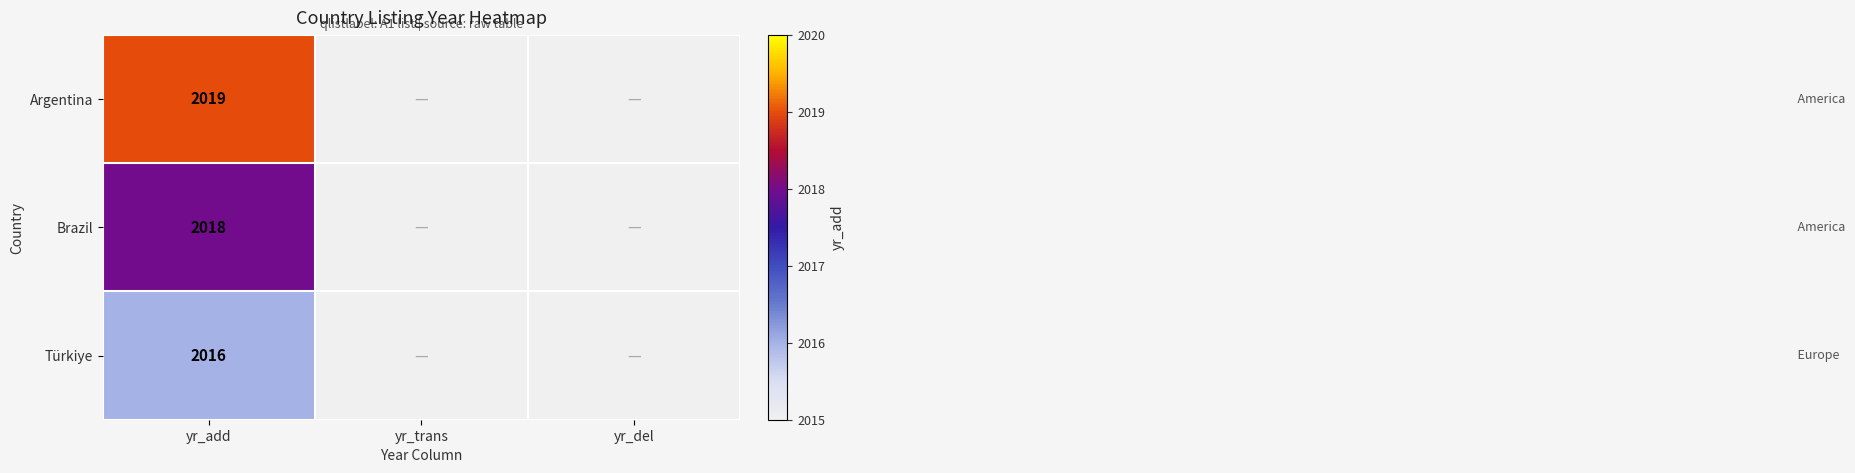

True or false: Türkiye has a value of 2817 at yr_add.

False